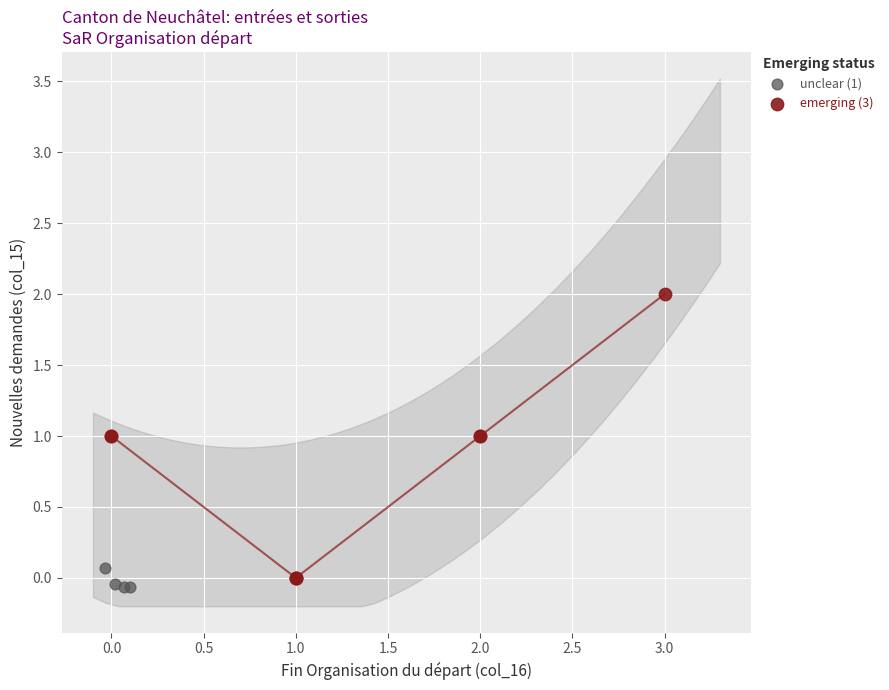

Which series reaches the maximum Y coordinate?

emerging (3)